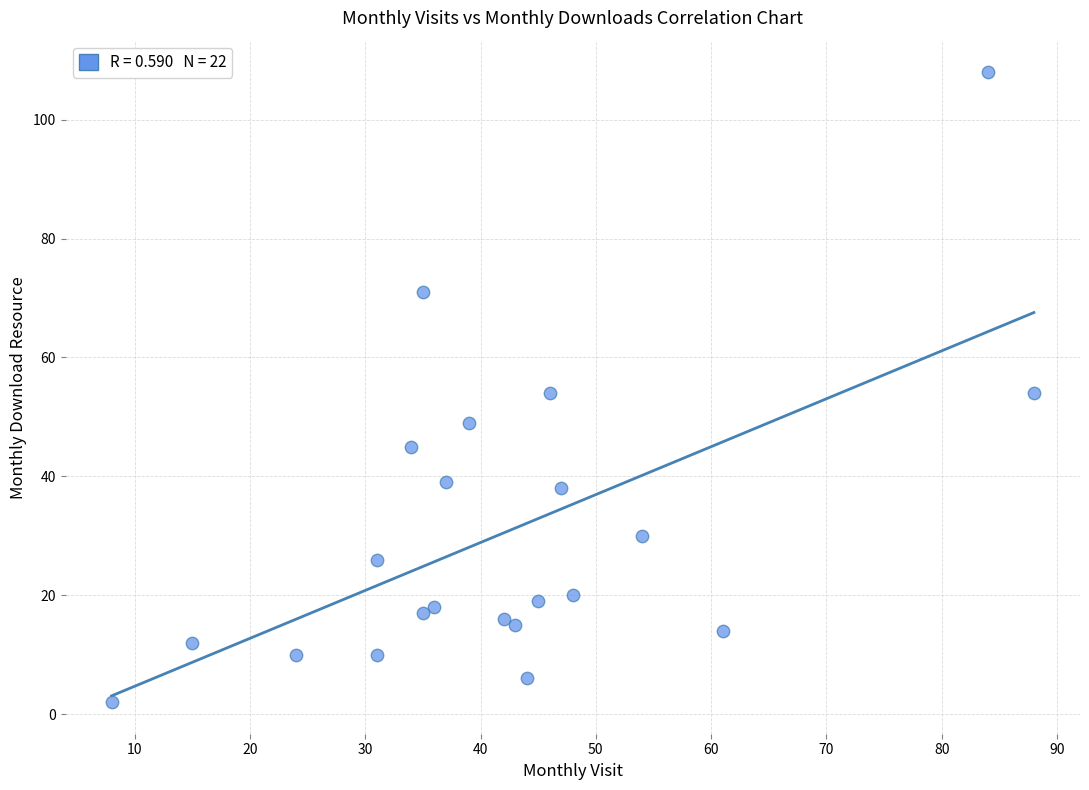

What is the range of Y values (max minus min)?

106